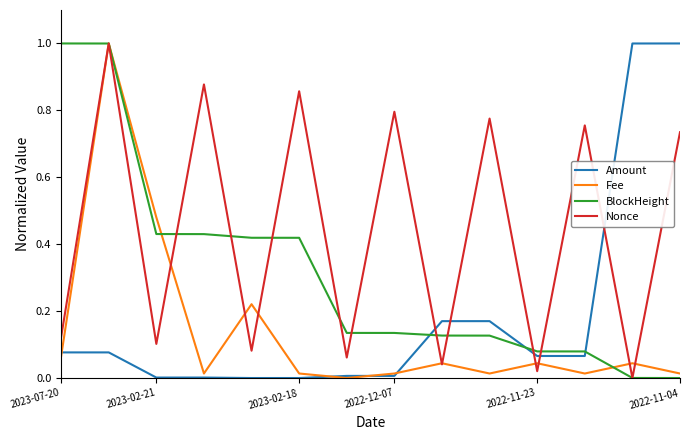

Which series has the largest total across all categories?

Nonce